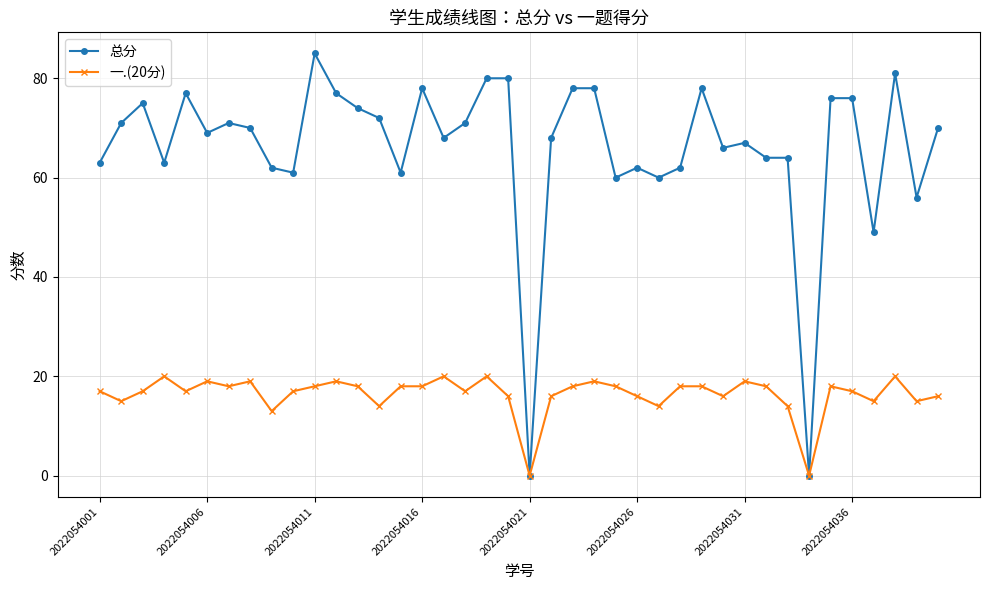

Does the chart have visible grid lines?

Yes